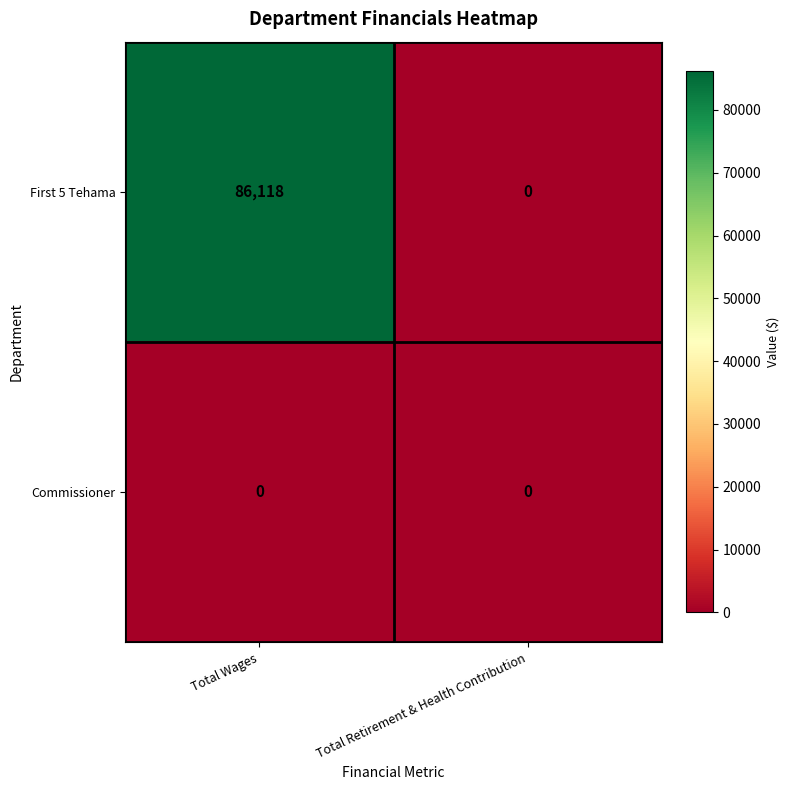

What is the difference between the highest and lowest values at Total Wages?

86118